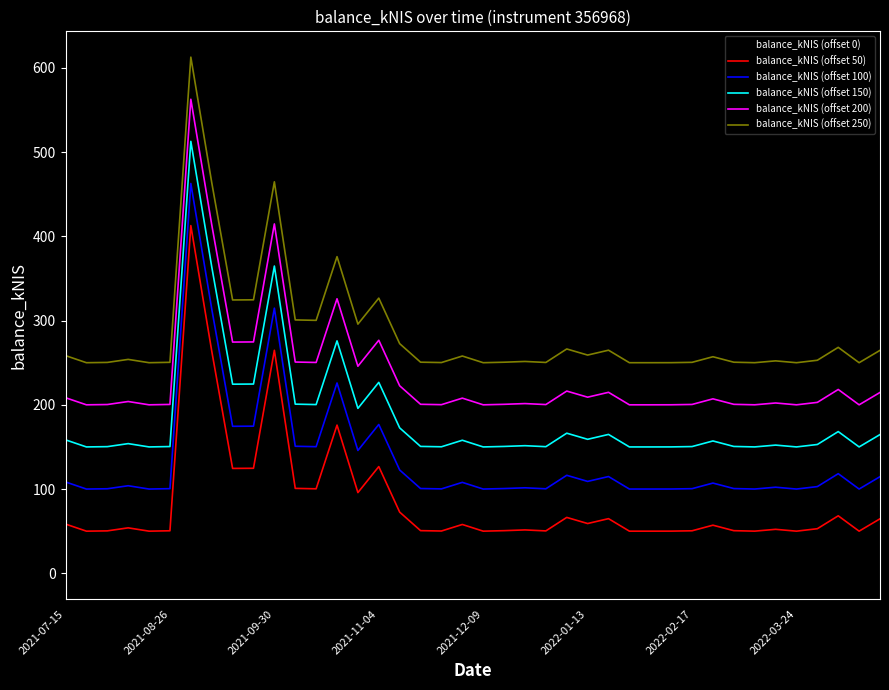

True or false: balance_kNIS (offset 50) and balance_kNIS (offset 100) intersect in this chart.

False